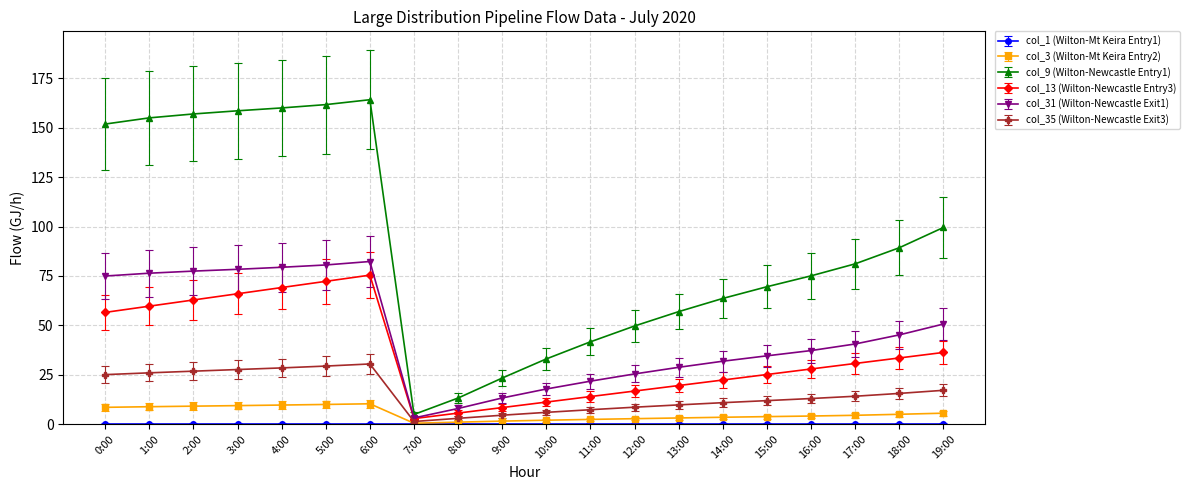

What is the lowest value of the col_35 (Wilton-Newcastle Exit3) series?

1.3